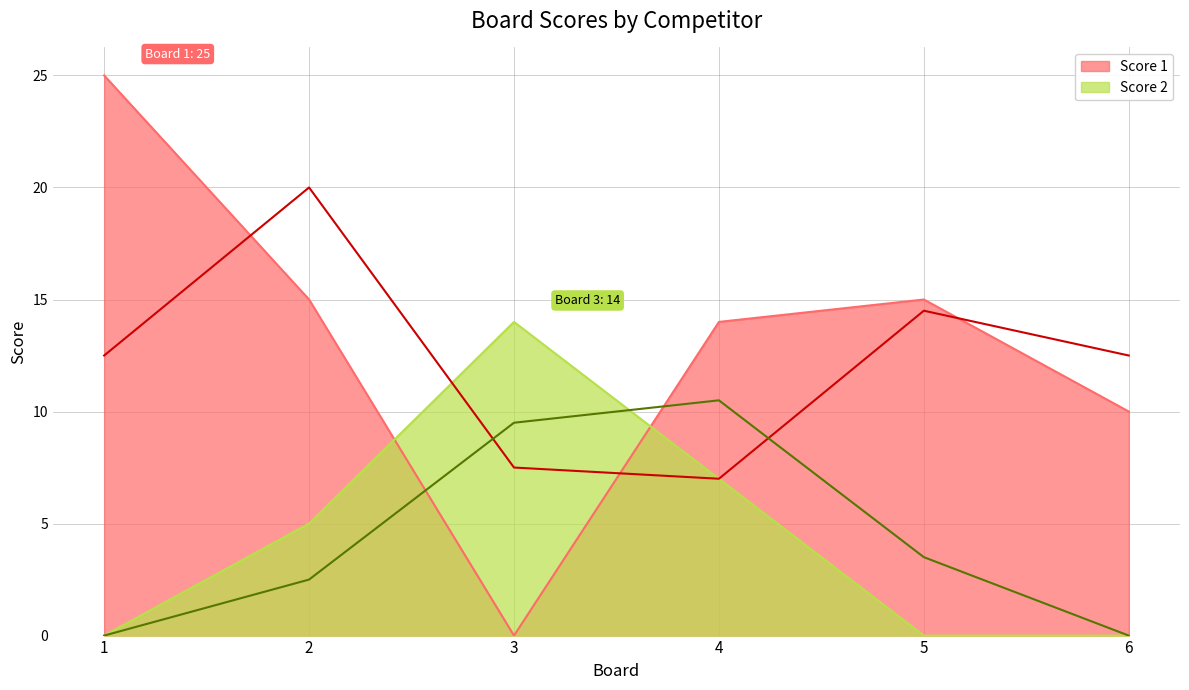

At which category does the chart reach its peak across all series?

1